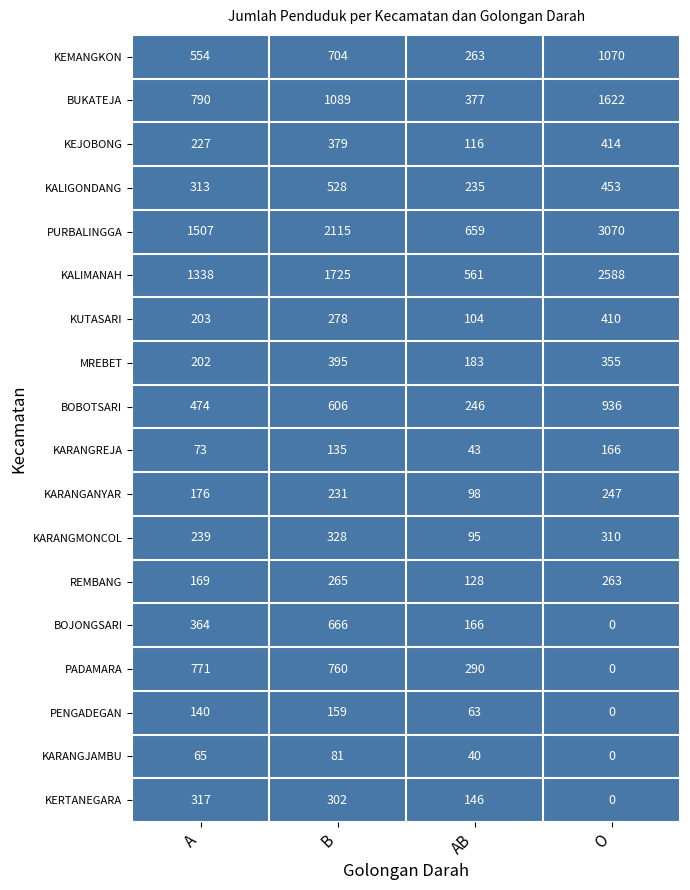

Read the BOBOTSARI value at O.

936